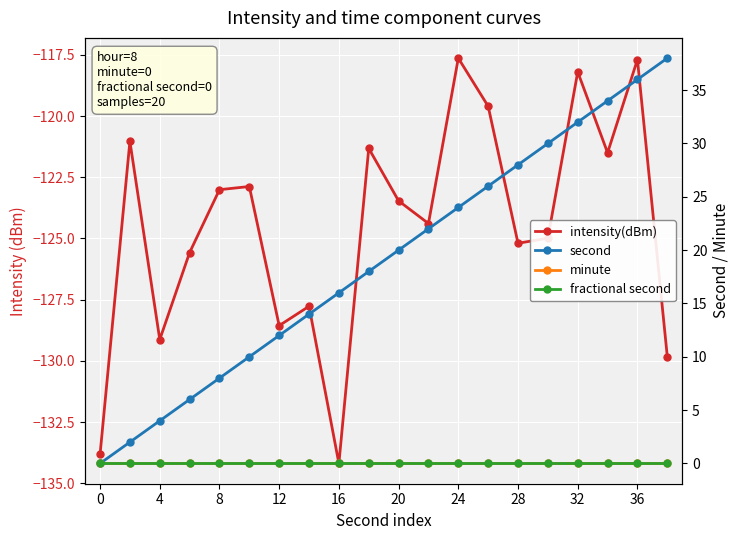

Reading left to right, extract all data points from this chart.

intensity(dBm): -133.8	-121.0	-129.1	-125.6	-123.0	-122.9	-128.6	-127.8	-134.2	-121.3	-123.5	-124.4	-117.6	-119.6	-125.2	-125.0	-118.2	-121.5	-117.7	-129.8
second: 0.0	2.0	4.0	6.0	8.0	10.0	12.0	14.0	16.0	18.0	20.0	22.0	24.0	26.0	28.0	30.0	32.0	34.0	36.0	38.0
minute: 0.0	0.0	0.0	0.0	0.0	0.0	0.0	0.0	0.0	0.0	0.0	0.0	0.0	0.0	0.0	0.0	0.0	0.0	0.0	0.0
fractional second: 0.0	0.0	0.0	0.0	0.0	0.0	0.0	0.0	0.0	0.0	0.0	0.0	0.0	0.0	0.0	0.0	0.0	0.0	0.0	0.0